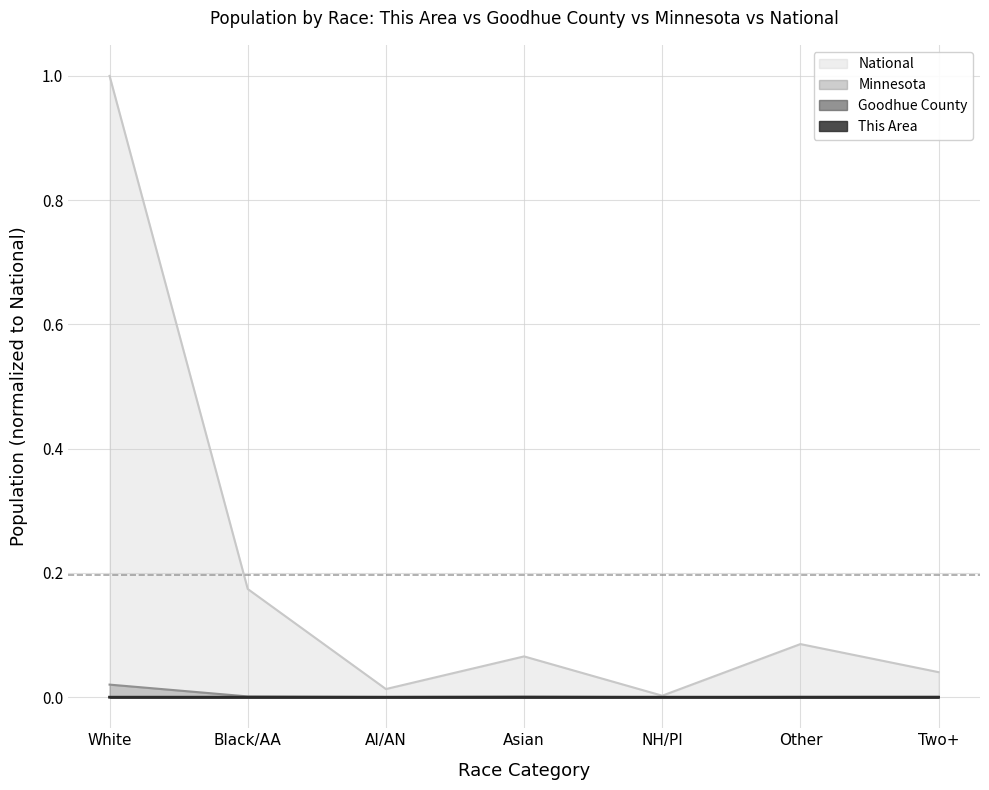

At which category is the sum across all series the highest?

White